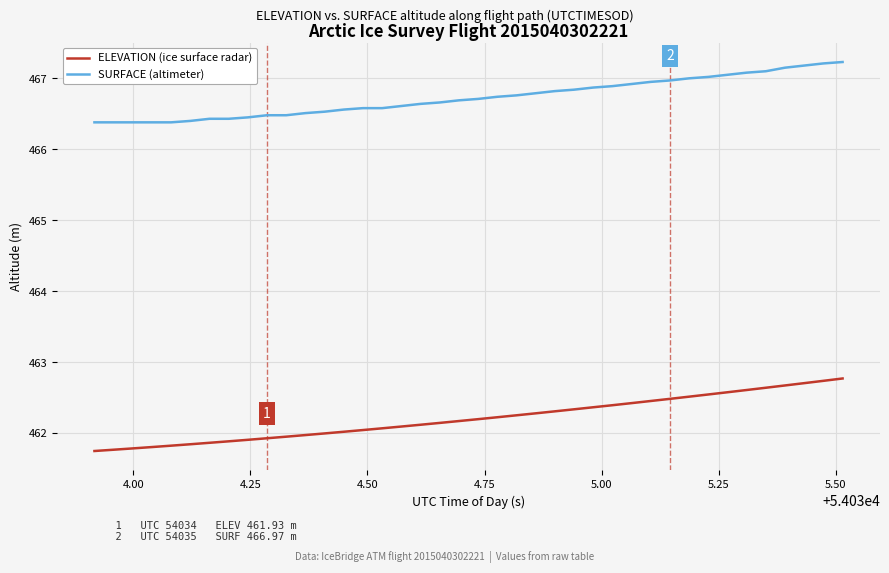

True or false: SURFACE (altimeter) and ELEVATION (ice surface radar) intersect in this chart.

False